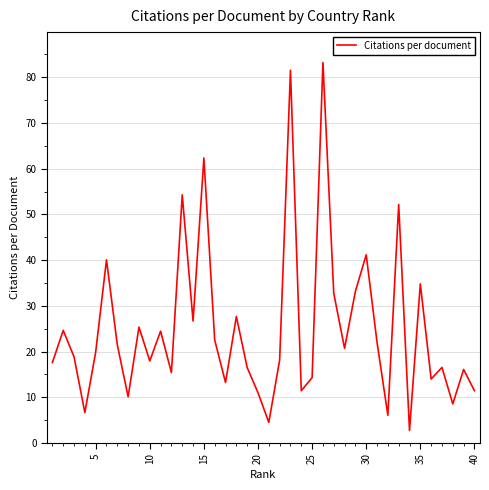

What is the maximum value shown in the chart?

83.2